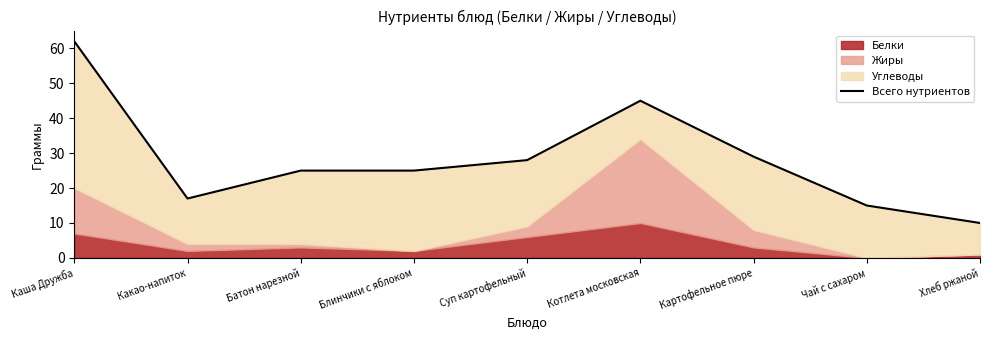

Which category has the lowest value across all series?

Хлеб ржаной